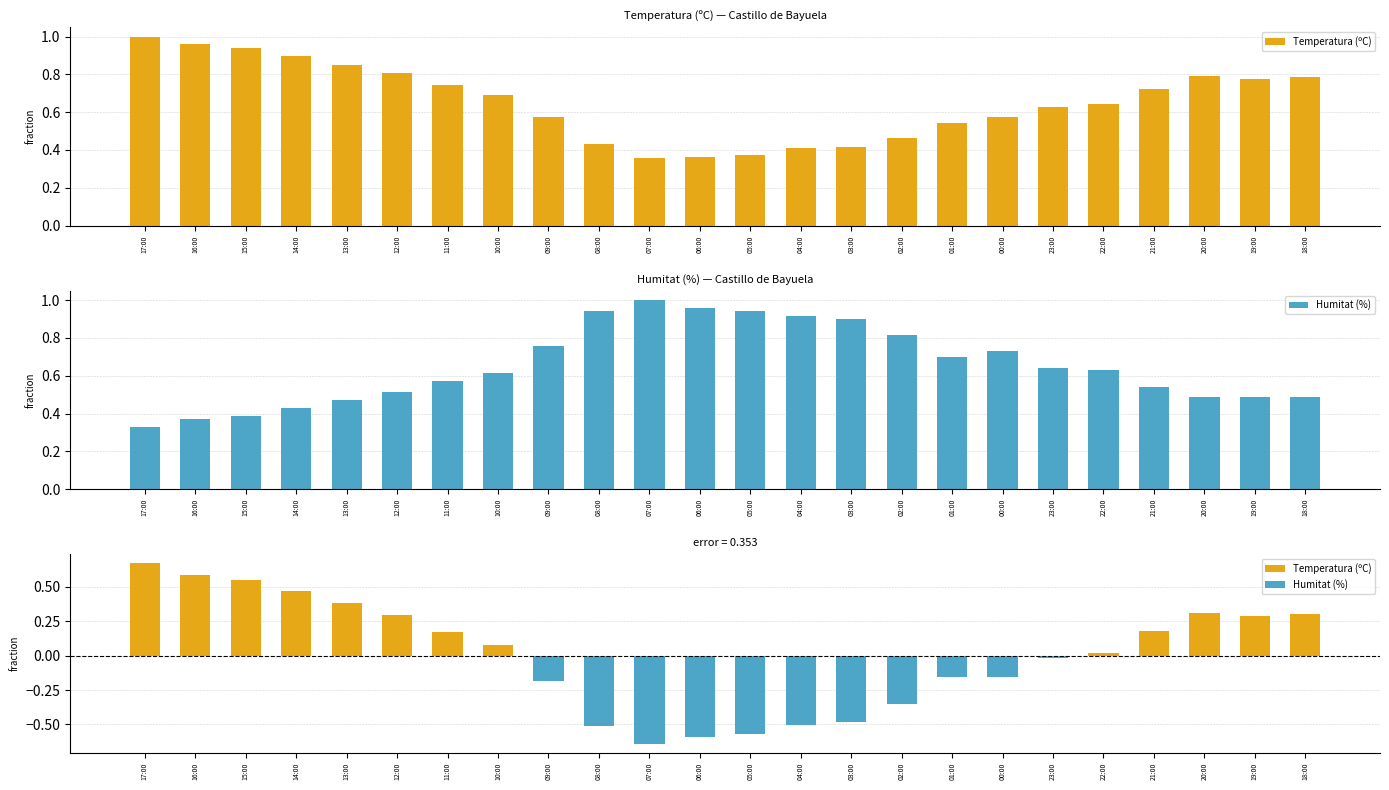

At which category does the chart reach its minimum across all series?

07:00